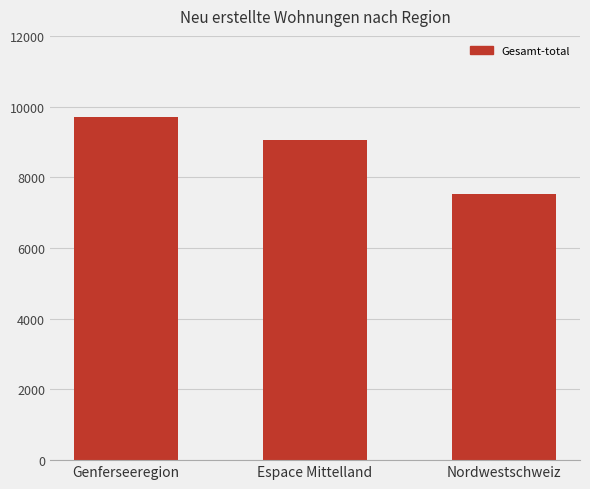

How many values are between 7531 and 9715?

3